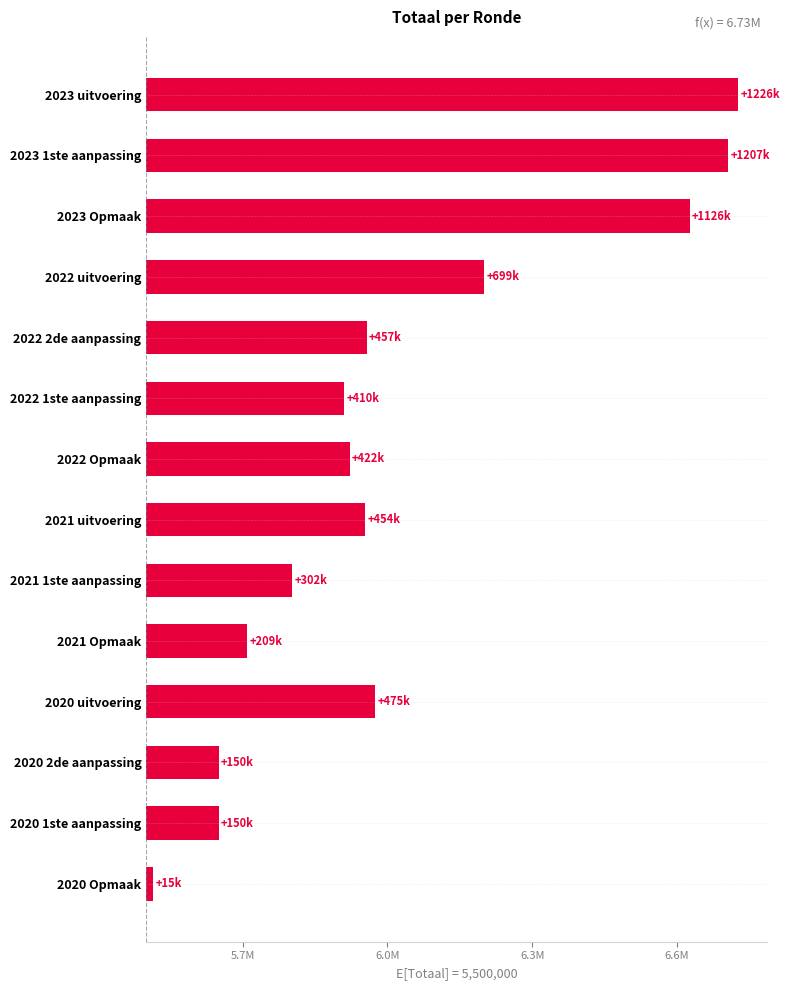

True or false: the data shows 209043 at 2021 Opmaak.

True